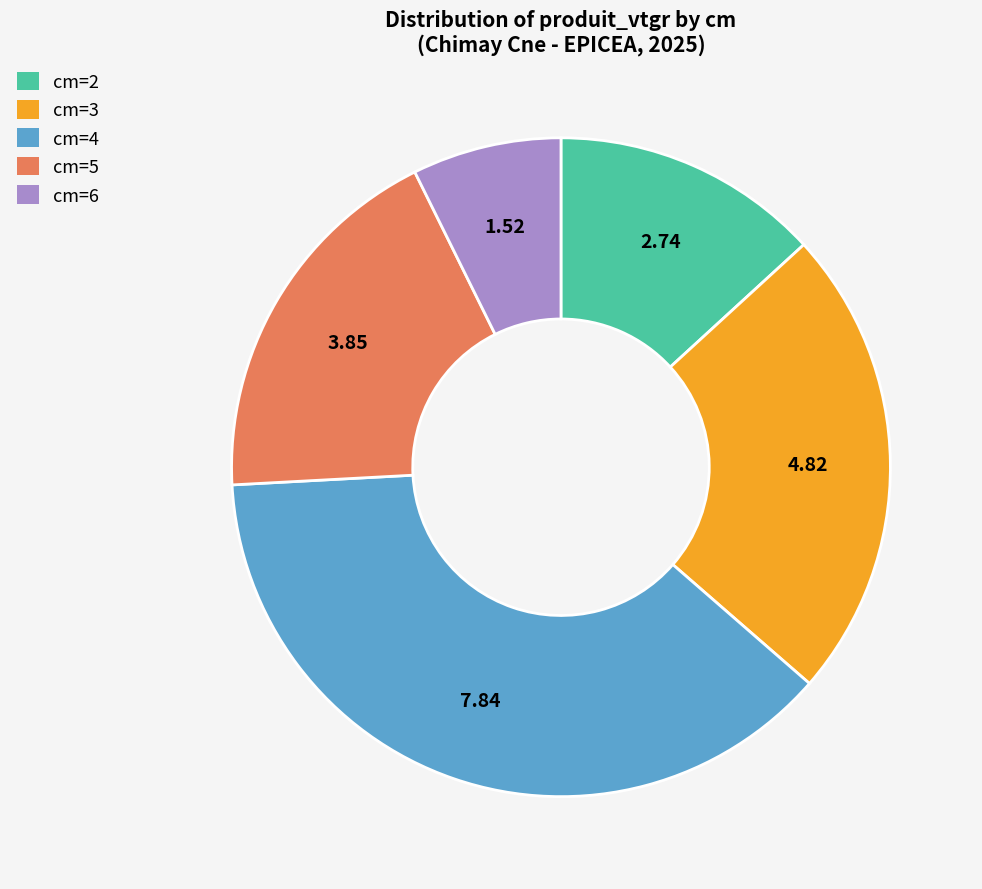

Rank the categories by value from lowest to highest.

cm=6, cm=2, cm=5, cm=3, cm=4